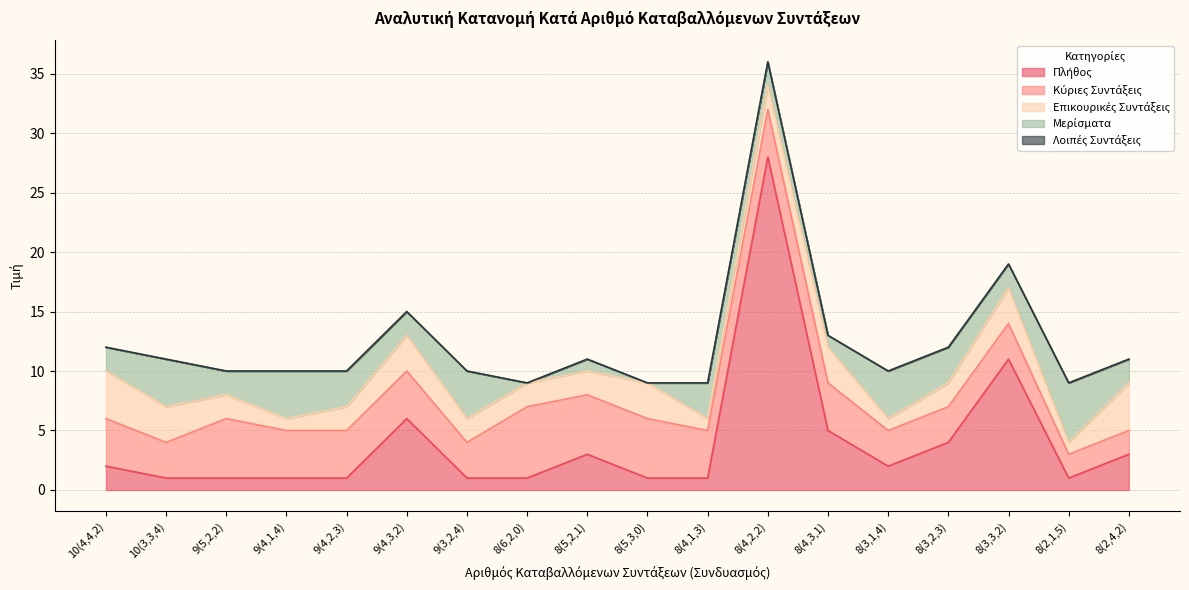

How many data points in Πλήθος are less than 2?

9